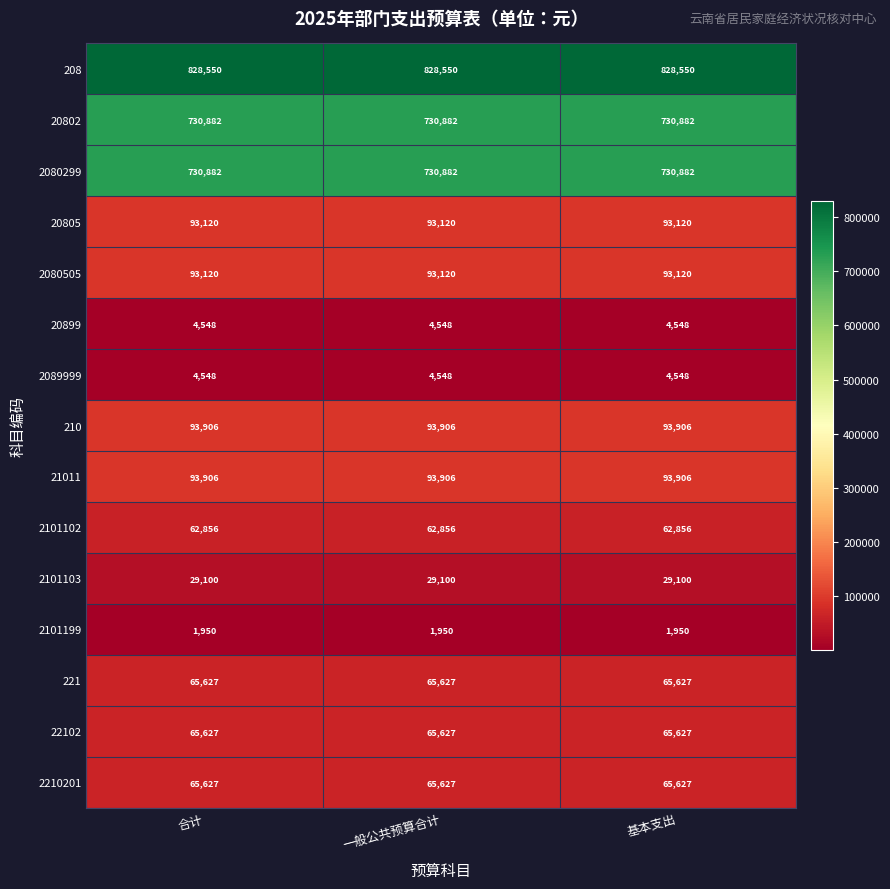

What is the greatest value displayed?

828550